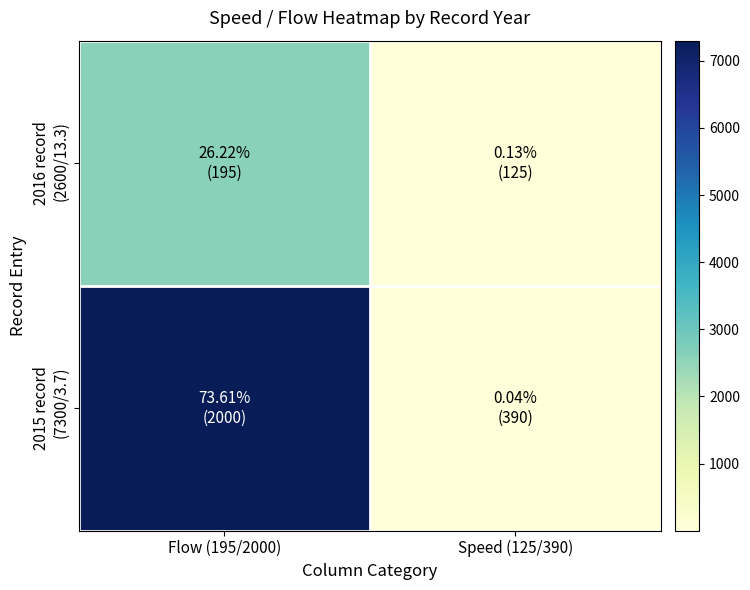

Rank the series by their average value, from highest to lowest.

2015 record (7300/3.7), 2016 record (2600/13.3)